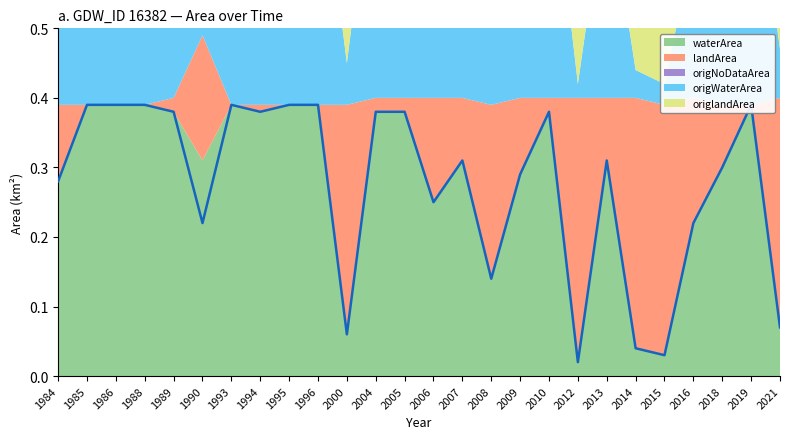

The origNoDataArea series shows 0.0 at 2021. True or false?

True